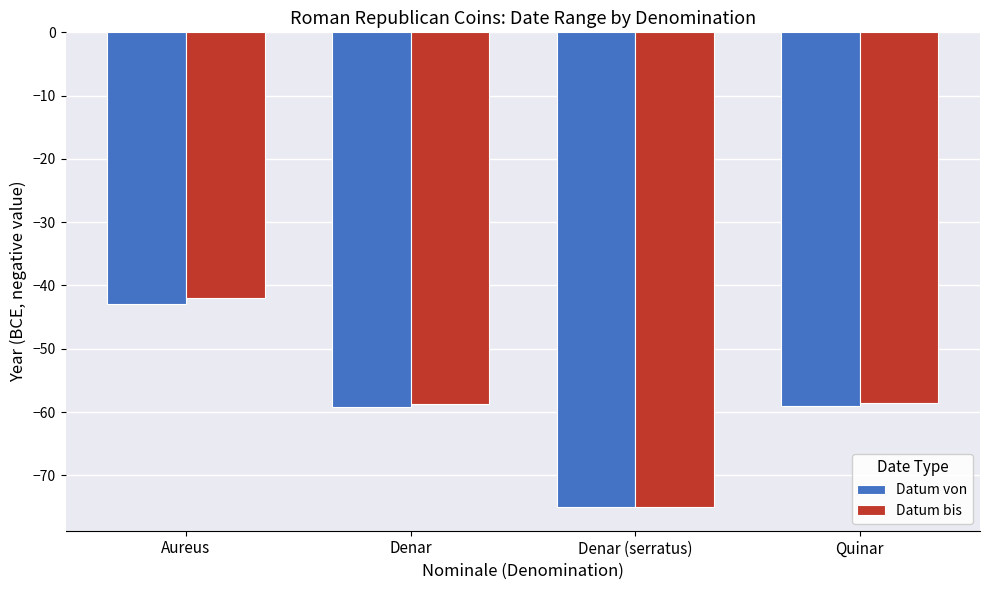

At which label does Datum bis reach its minimum?

Denar (serratus)